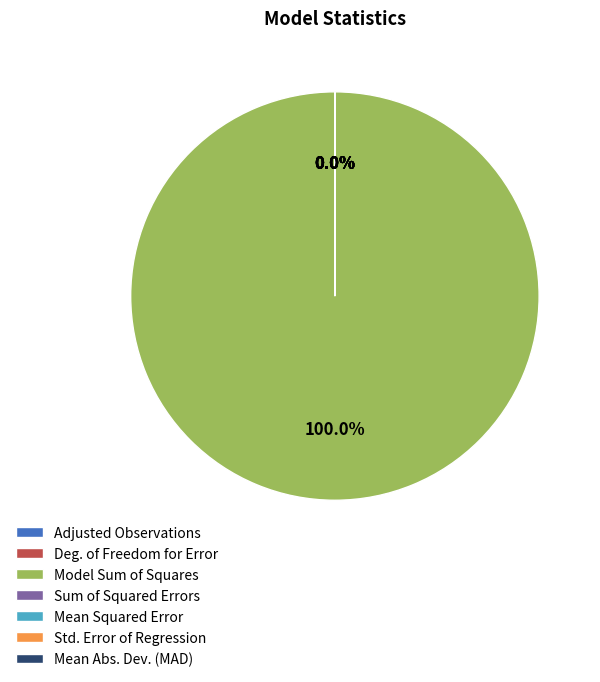

The Deg. of Freedom for Error slice represents 0% of the pie. True or false?

True